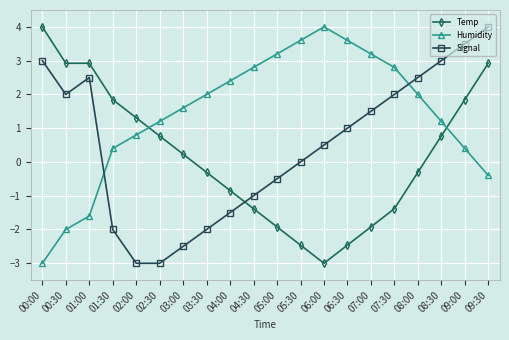

Is the value of Signal at 09:30 greater than the value of Temp at 09:30?

Yes